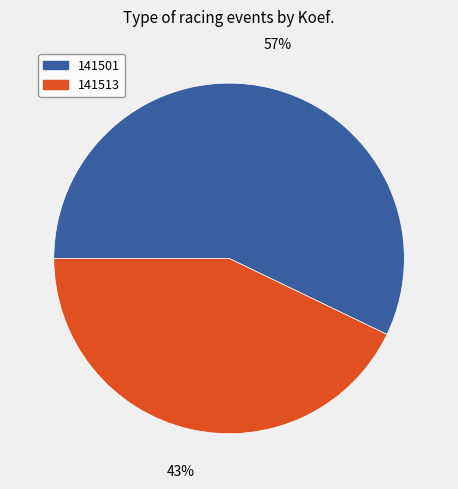

Count the number of slices in the pie.

2